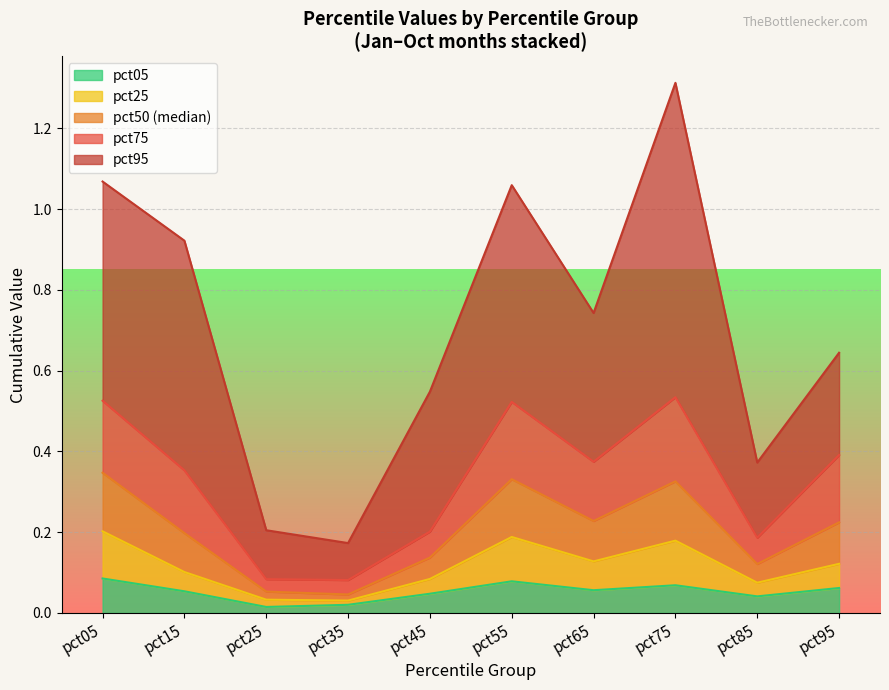

True or false: pct05 has a value of 0.0 at pct35.

False